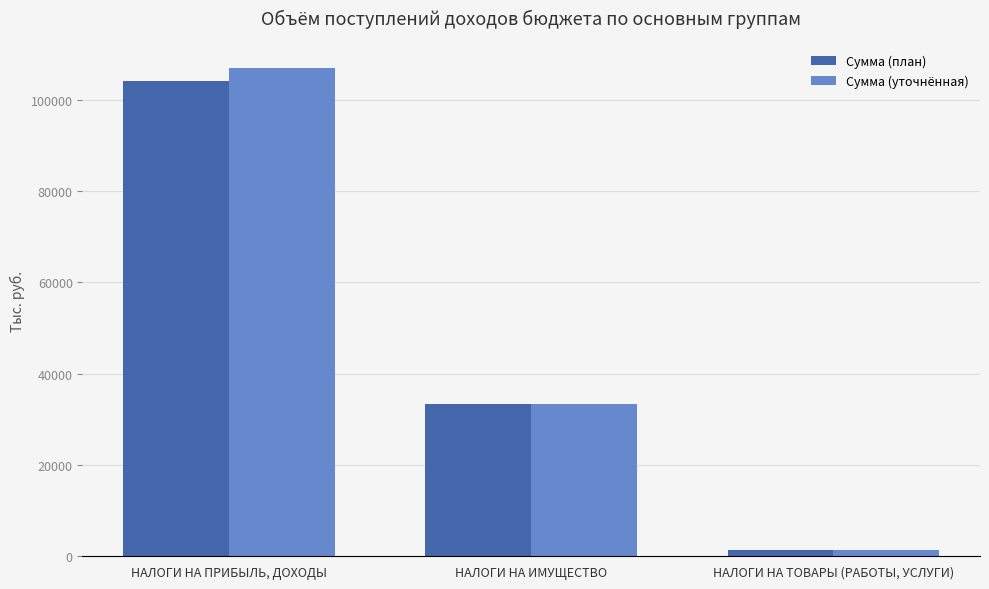

What is the value of the Сумма (уточнённая) bar at the 3rd from the left?

1273.8